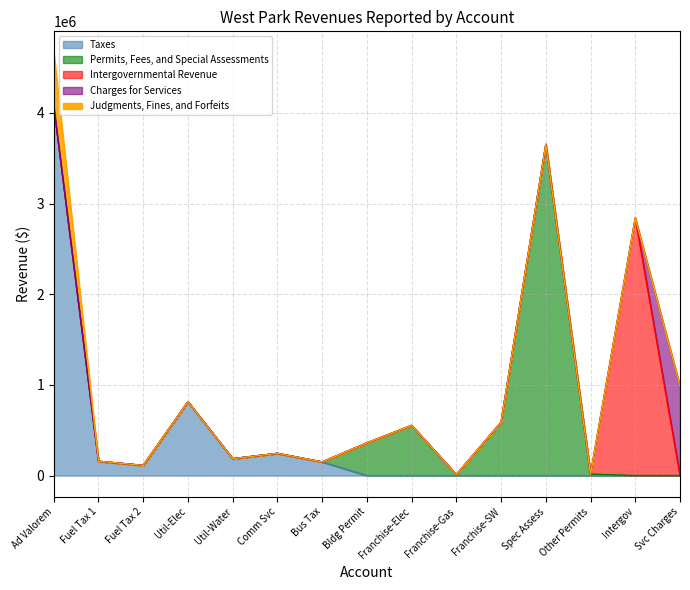

The value of Taxes at Franchise-SW is -1984729. True or false?

False